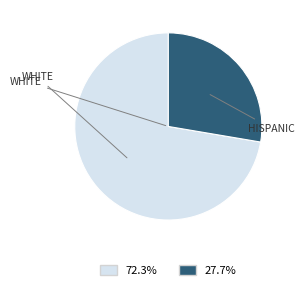

Is there any slice that represents more than half of the pie?

Yes